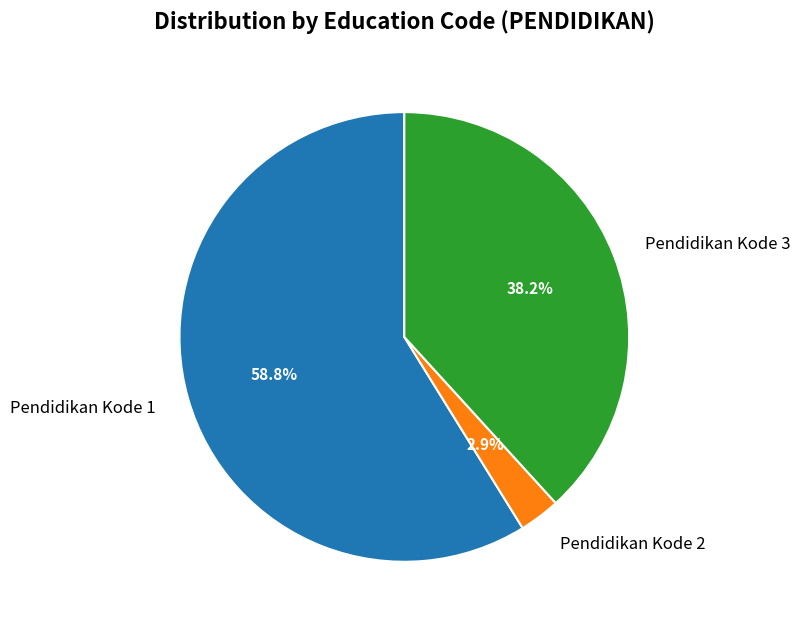

Between Pendidikan Kode 2 and Pendidikan Kode 3, which is larger?

Pendidikan Kode 3